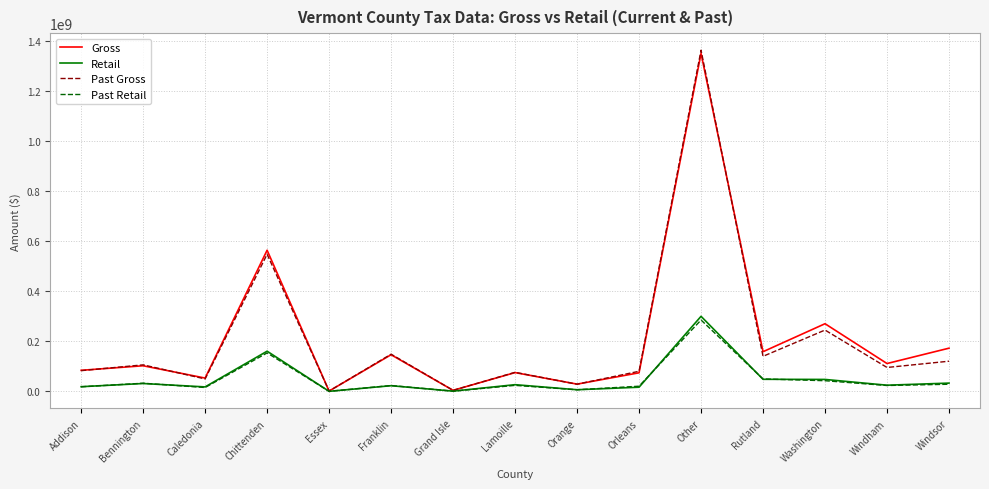

What is the maximum value for Retail?

300642329.1